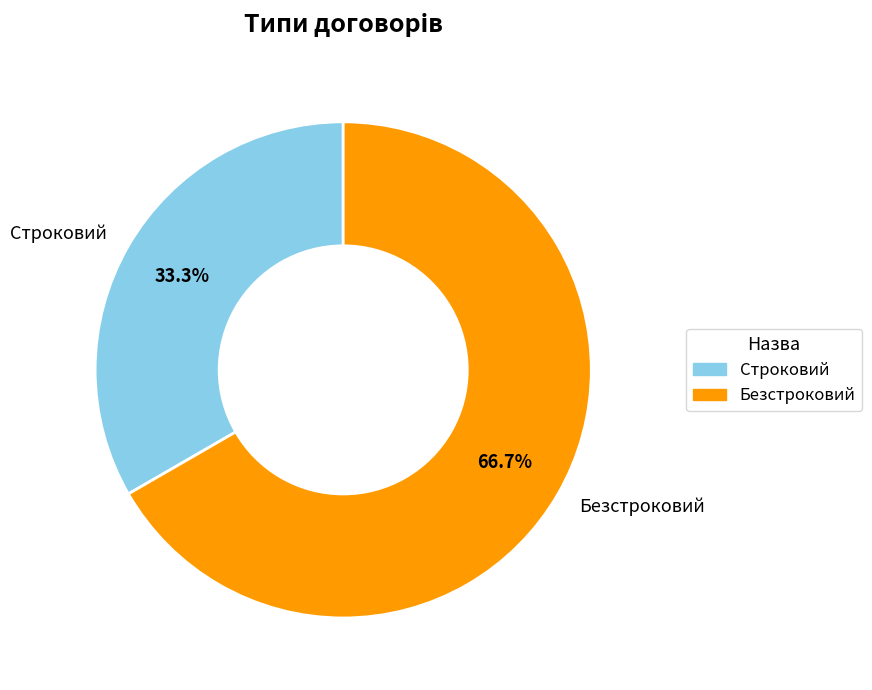

Which category accounts for the majority?

Безстроковий